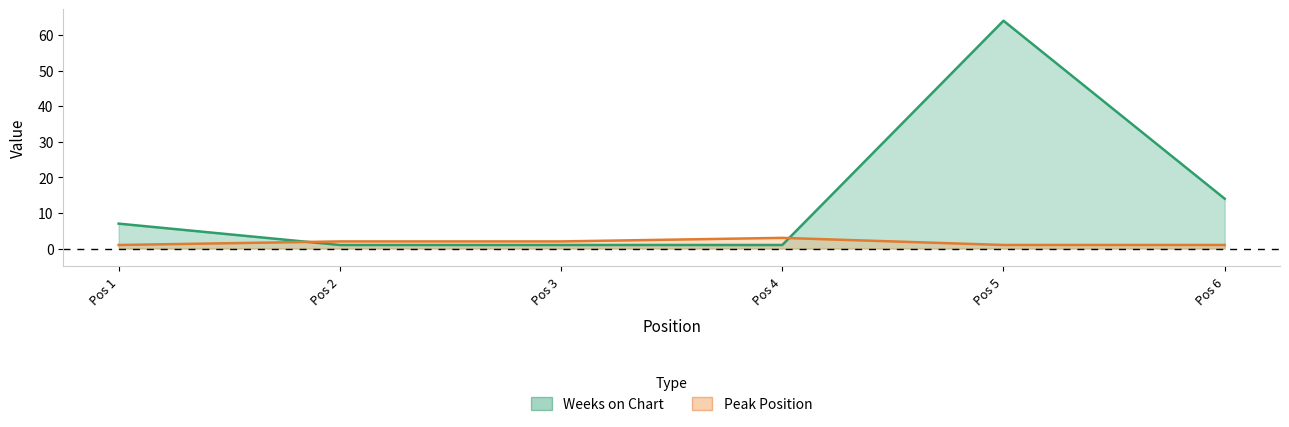

What is the sum of all Weeks on Chart values?

88